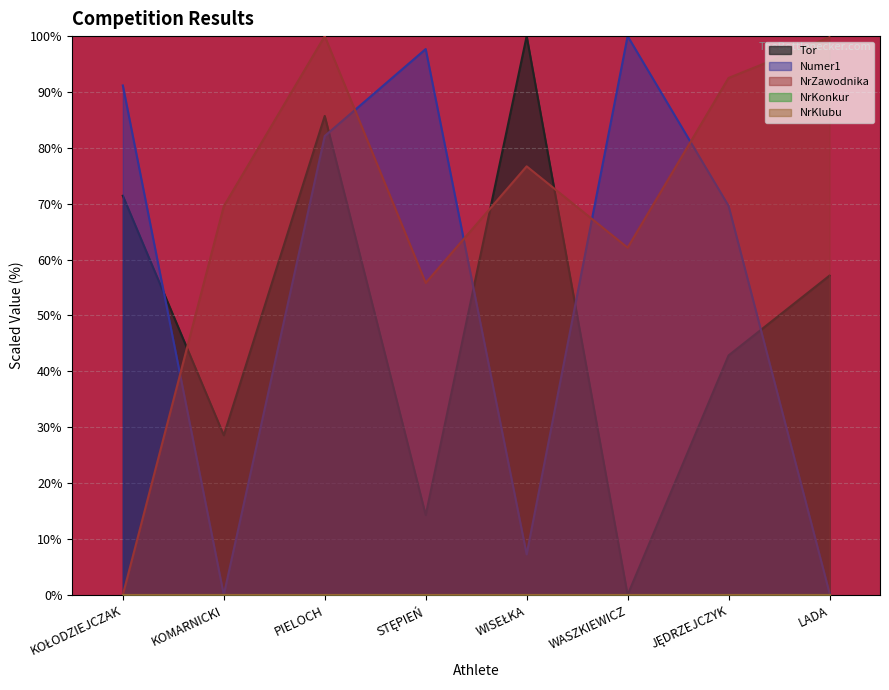

What is the total value across all series at LADA?

157.2